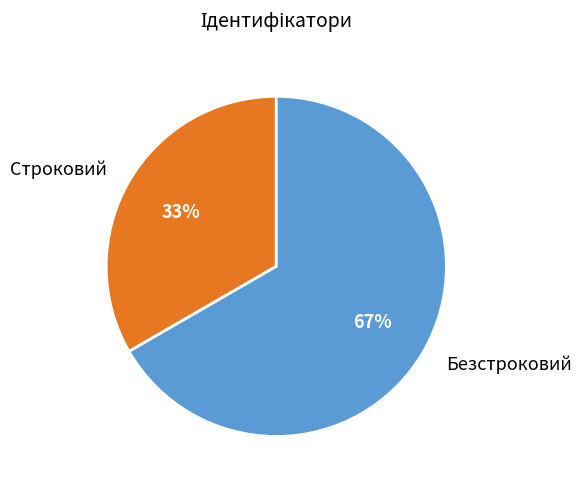

Rank the categories by value from highest to lowest.

Безстроковий, Строковий